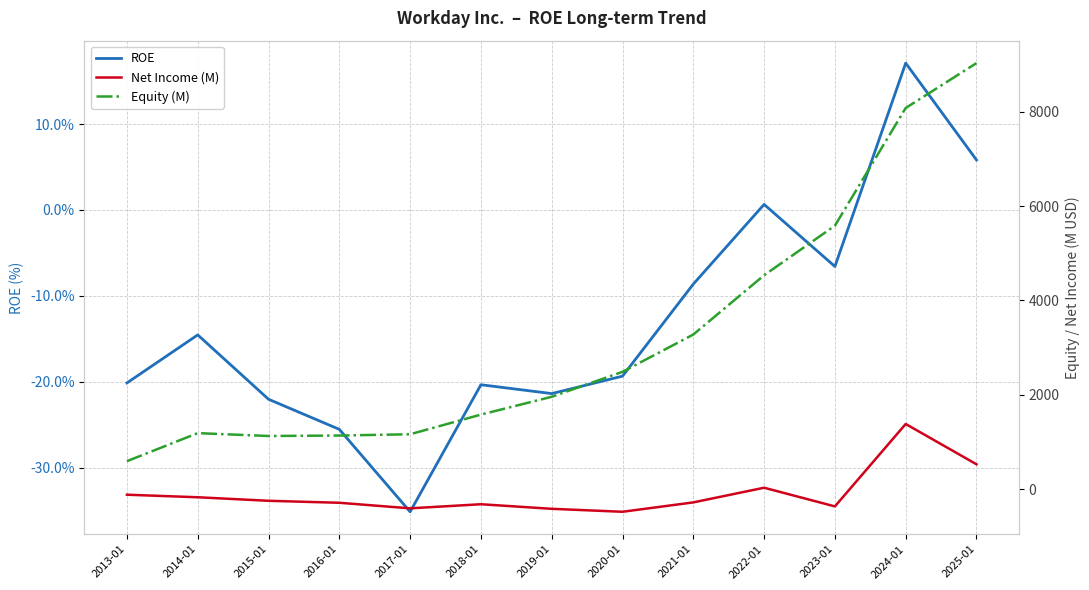

At which label does ROE first exceed -19?

2014-01